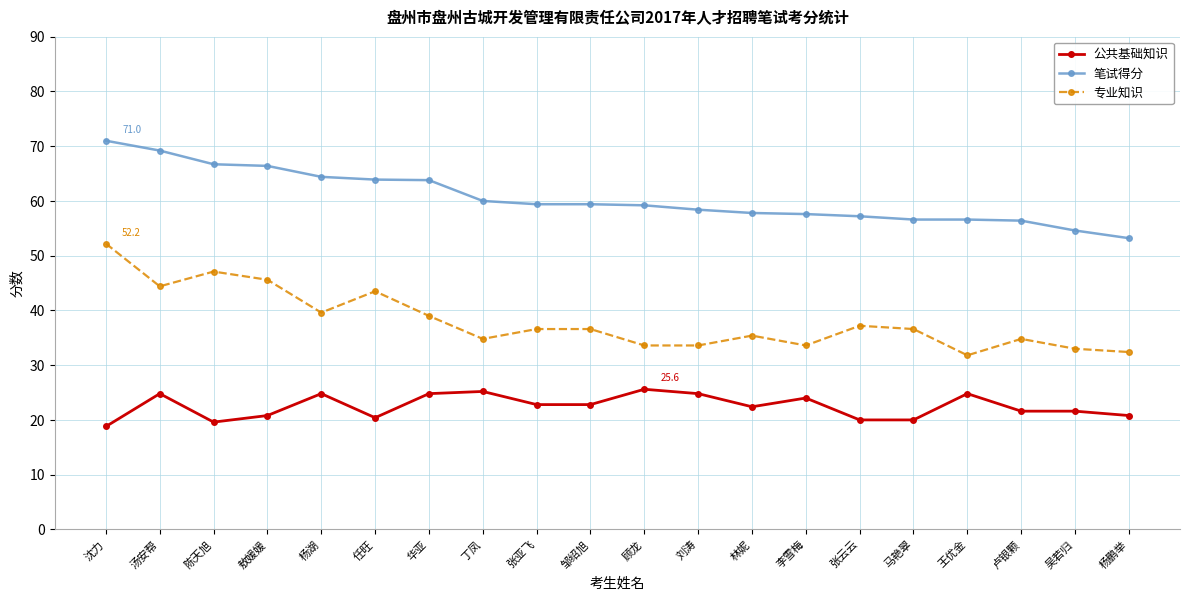

True or false: 公共基础知识 and 笔试得分 cross at least once.

False